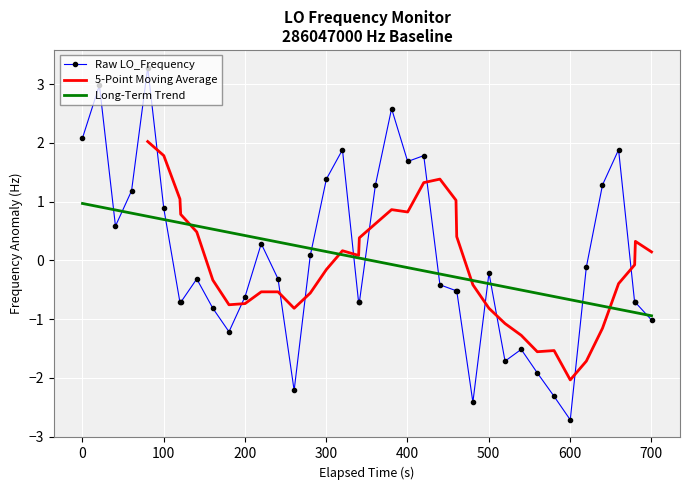

True or false: Raw LO_Frequency and Long-Term Trend cross at least once.

True